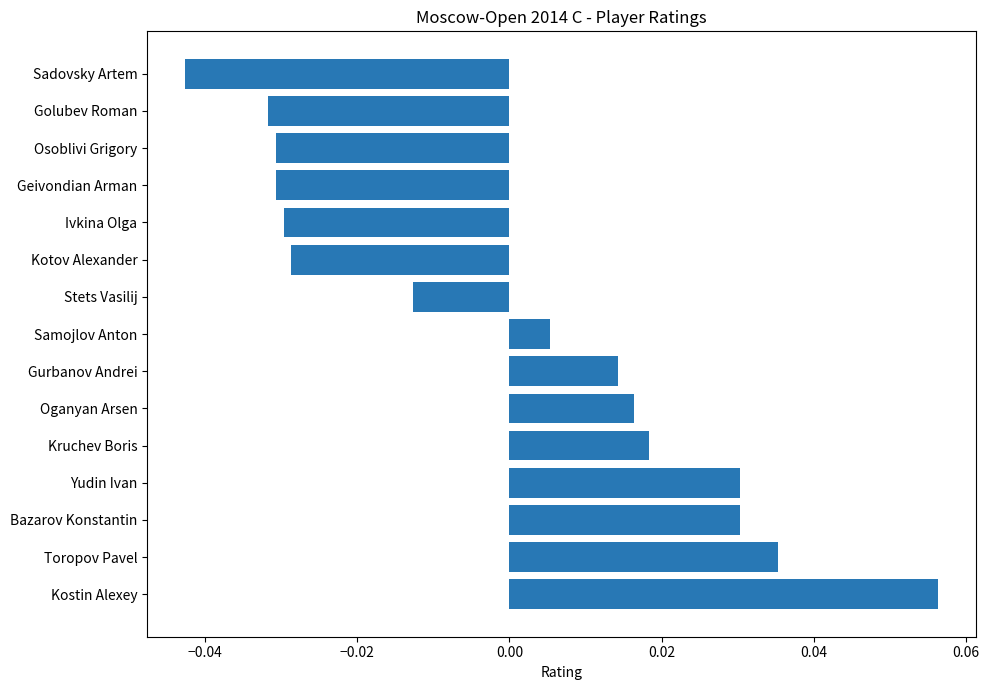

Which label corresponds to the largest value in the chart?

Kostin Alexey